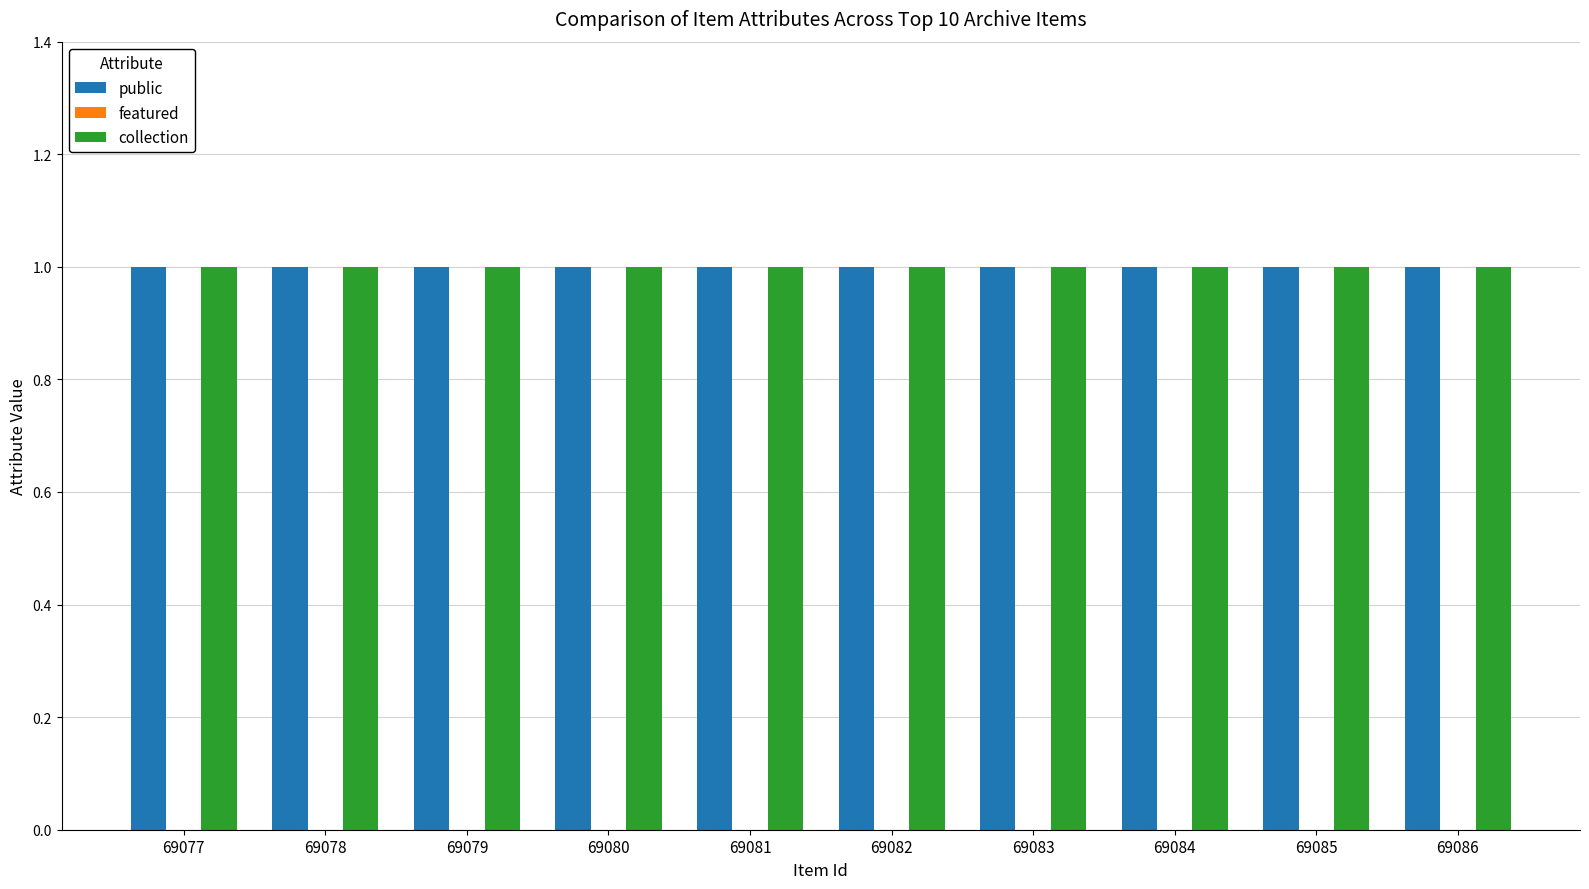

How many categories are shown in the chart?

10